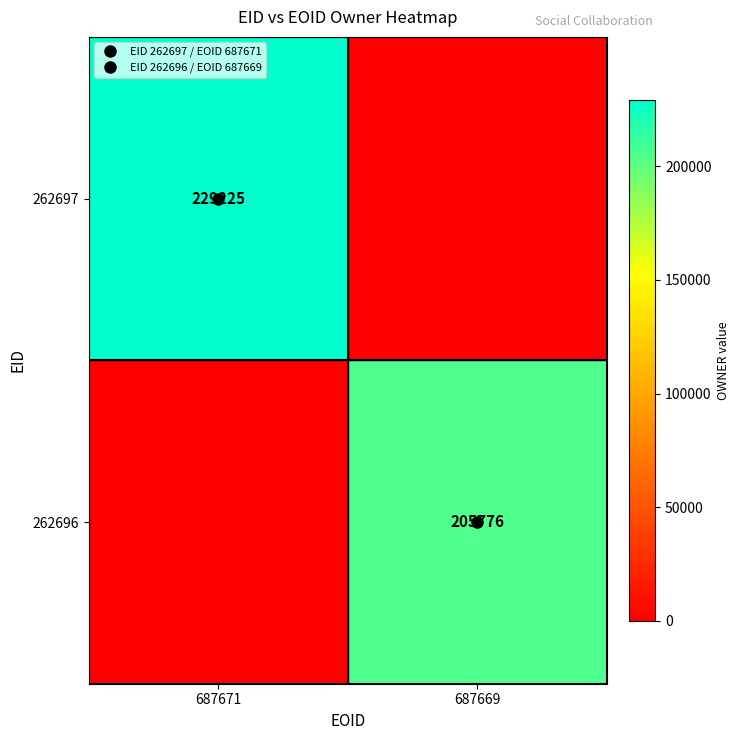

Rank the series by their maximum value, from highest to lowest.

262697, 262696